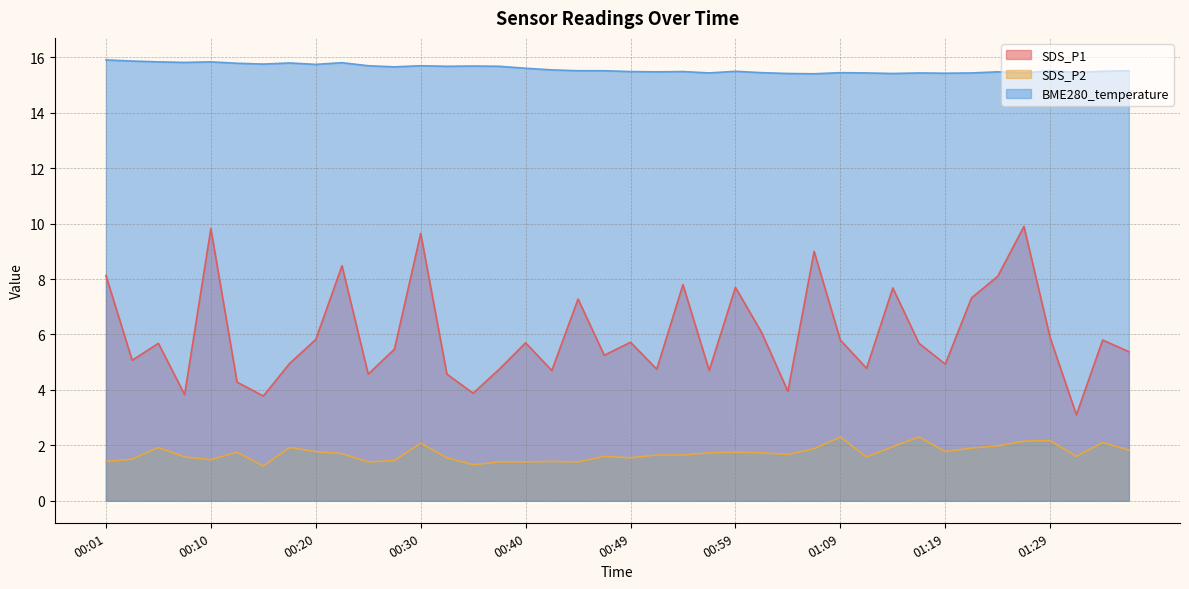

How many lines are shown in the chart?

3